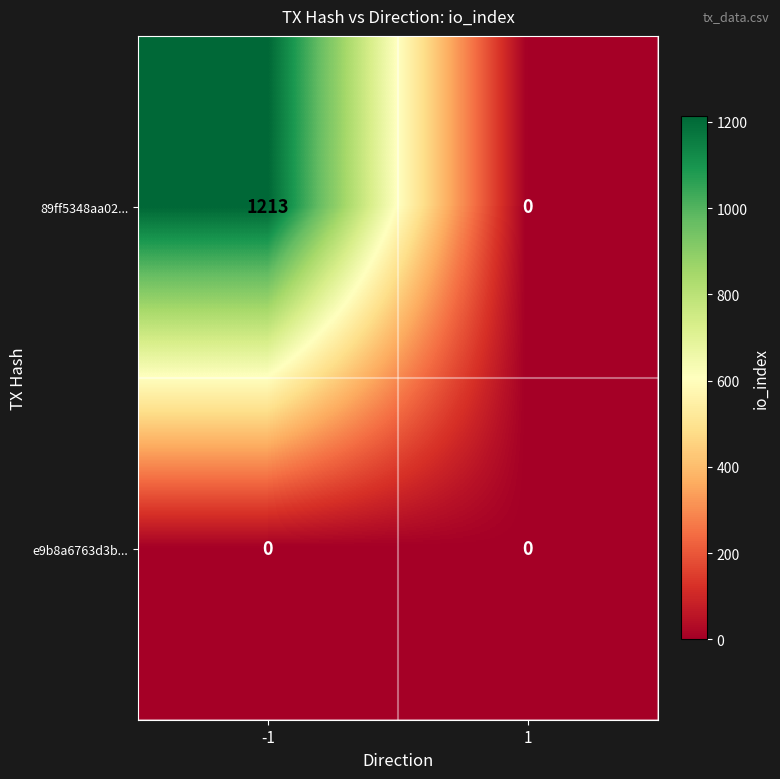

List the labels in order of 89ff5348aa02... value, largest first.

-1, 1